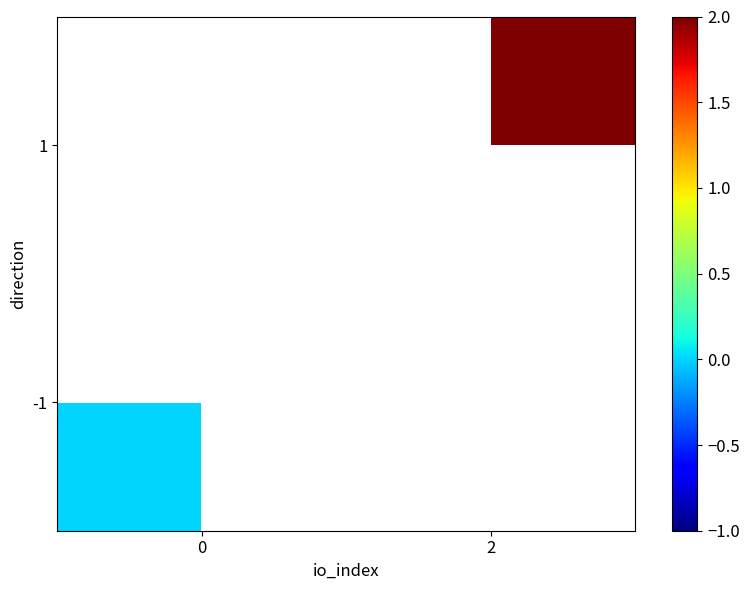

List the labels in order of 1 value, largest first.

0, 2